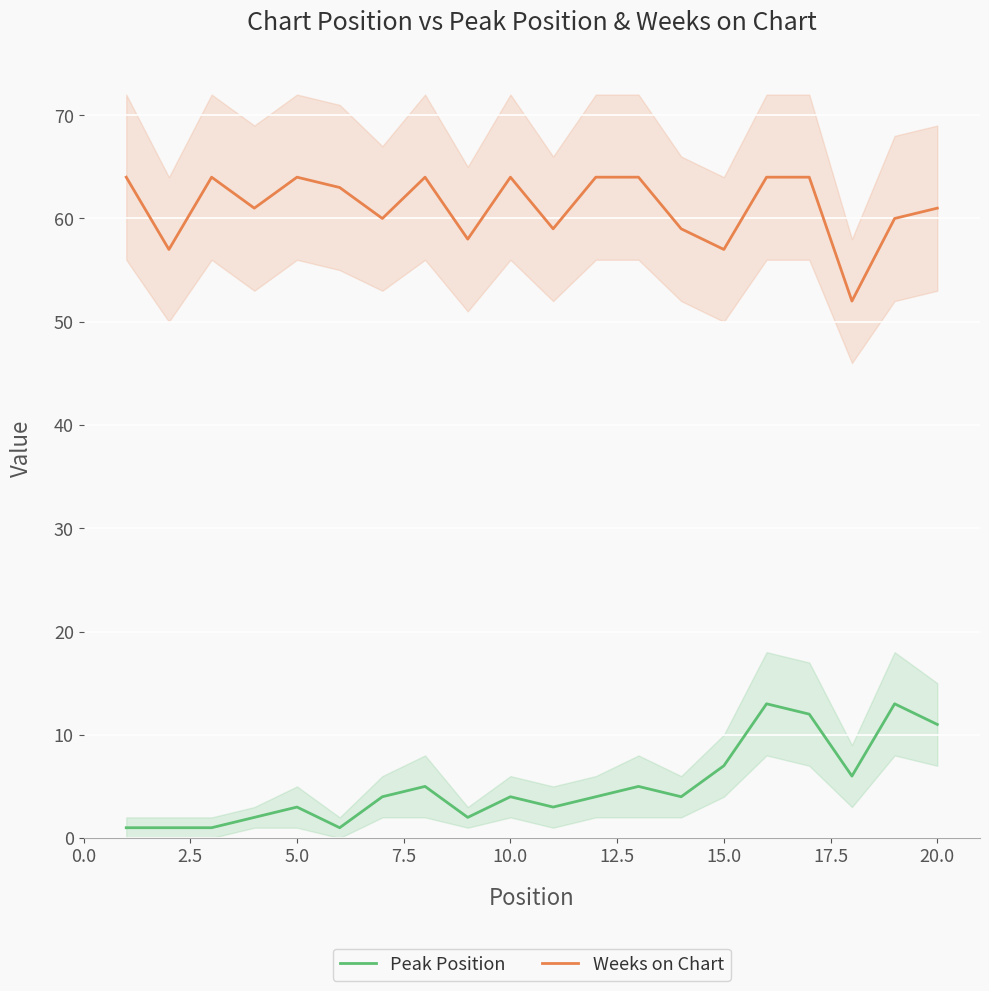

Which series has the largest total across all categories?

Weeks on Chart